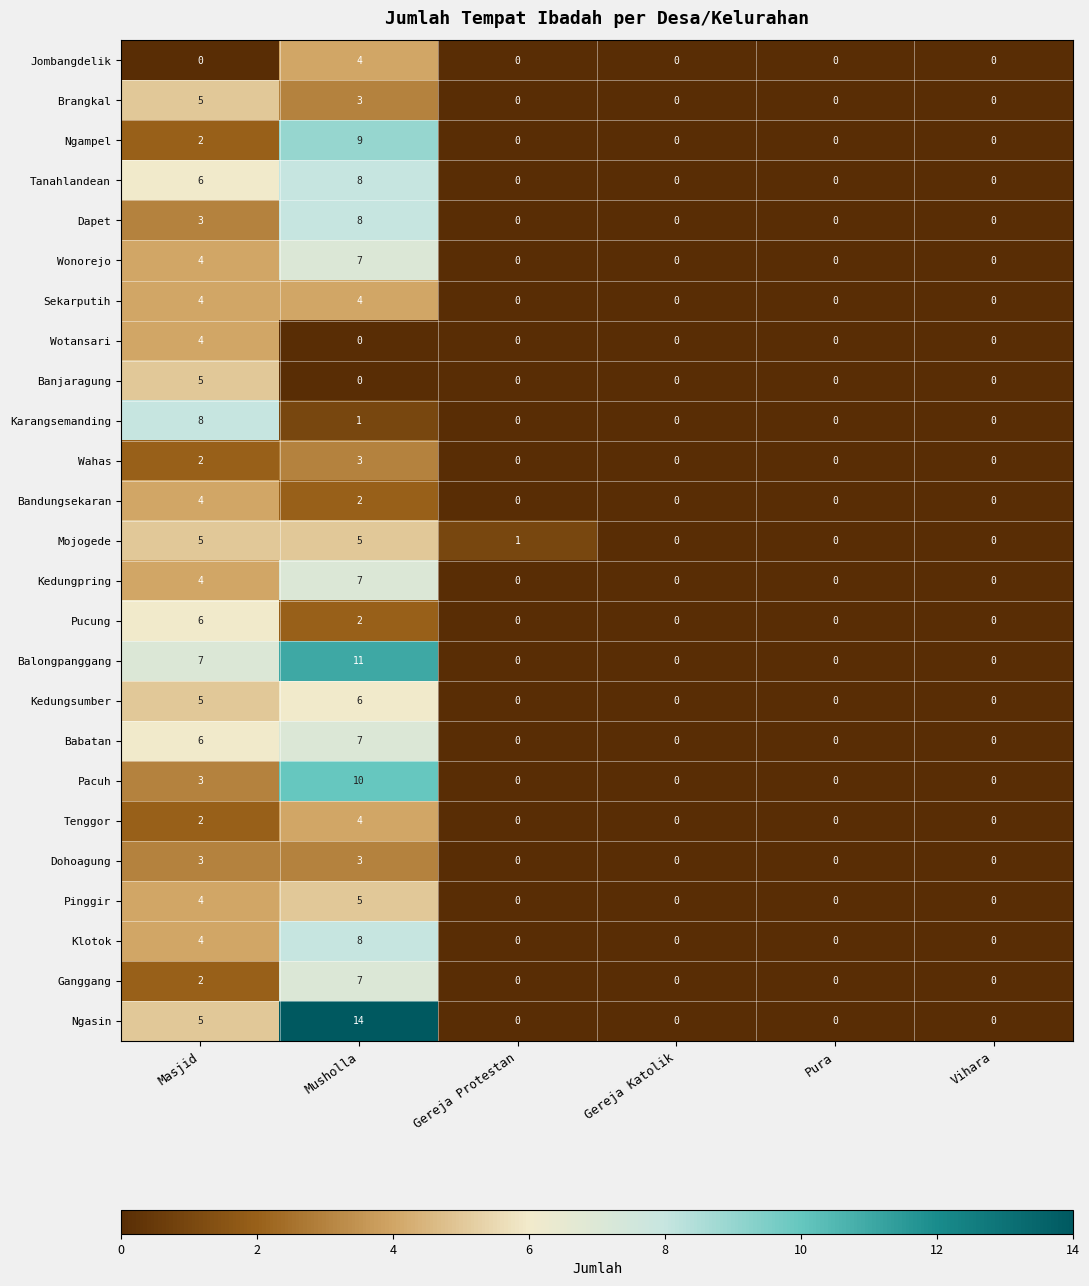

Which category has the highest value in the Ngampel series?

Musholla